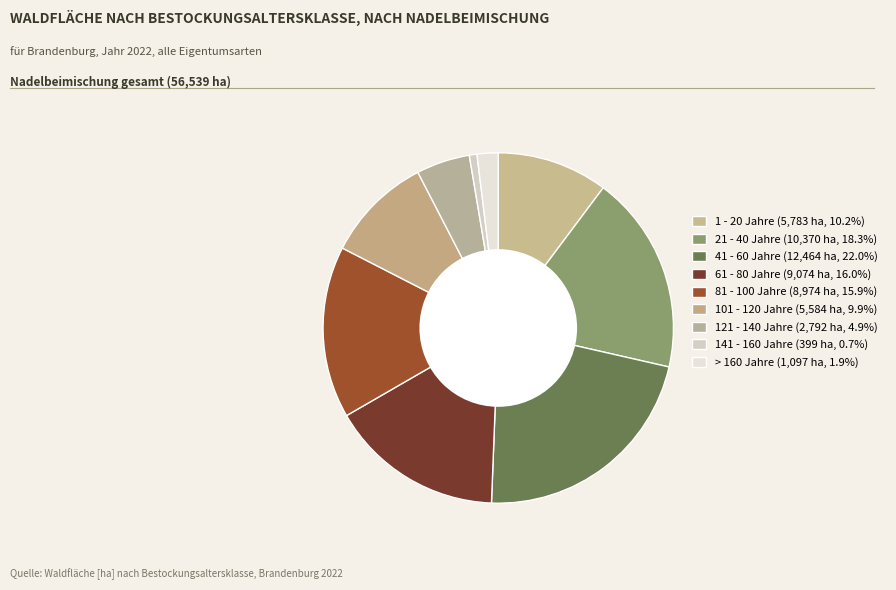

Count the number of slices in the pie.

9